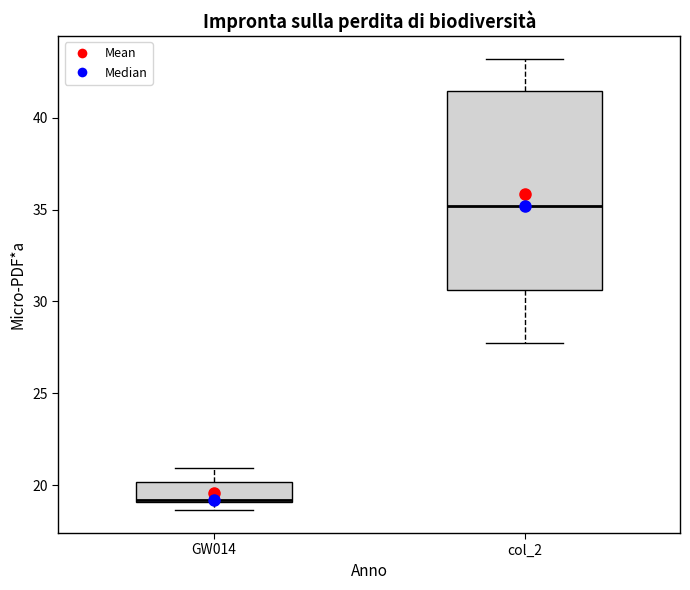

Which box is the tallest, from its lower edge to its upper edge?

col_2